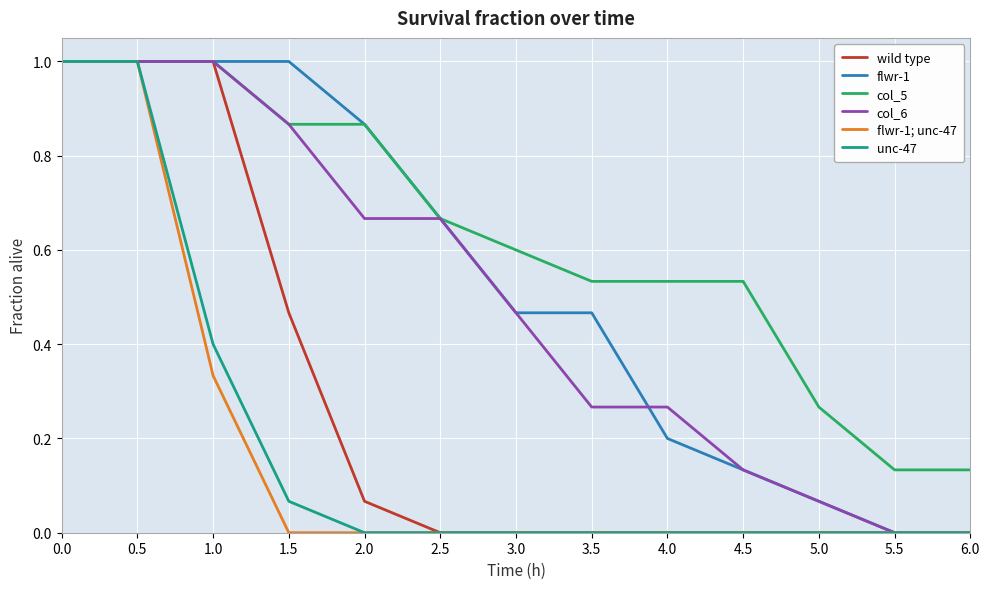

How many distinct data groups are displayed?

6